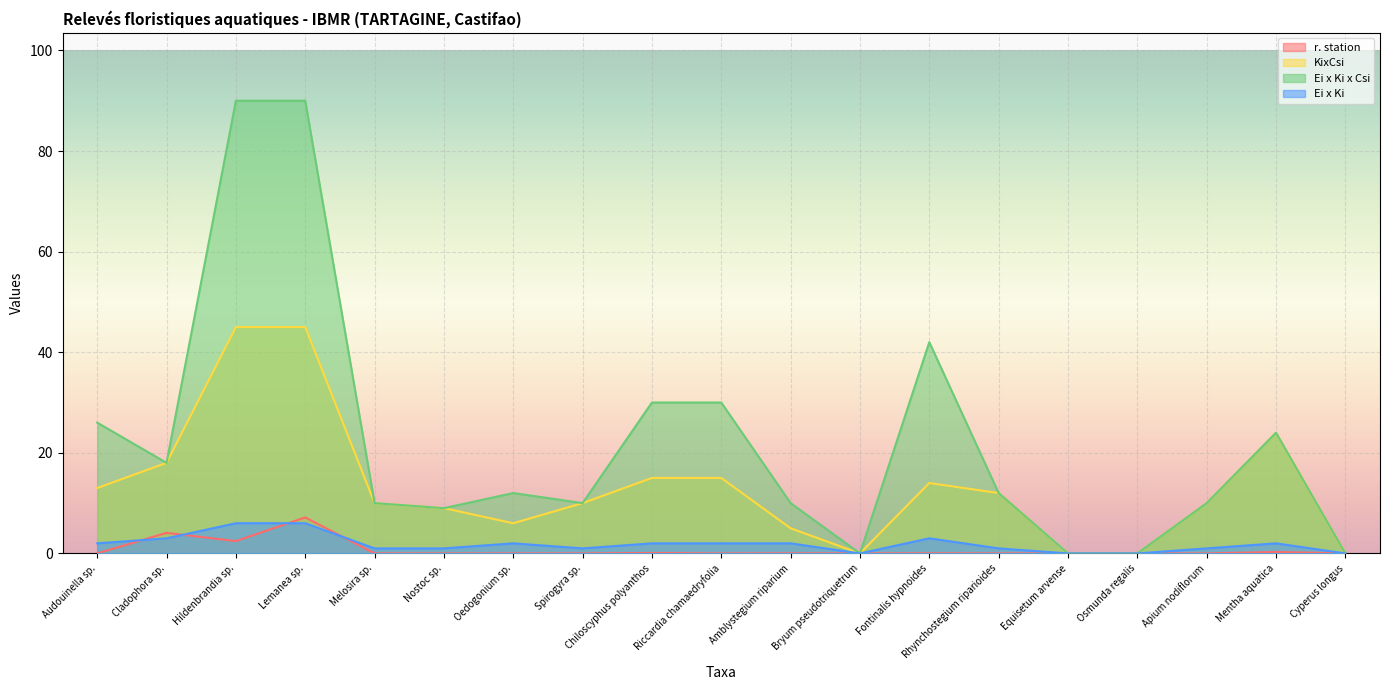

List the labels in order of Ei x Ki value, largest first.

Hildenbrandia sp., Lemanea sp., Cladophora sp., Fontinalis hypnoides, Audouinella sp., Oedogonium sp., Chiloscyphus polyanthos, Riccardia chamaedryfolia, Amblystegium riparium, Mentha aquatica, Melosira sp., Nostoc sp., Spirogyra sp., Rhynchostegium riparioides, Apium nodiflorum, Bryum pseudotriquetrum, Equisetum arvense, Osmunda regalis, Cyperus longus